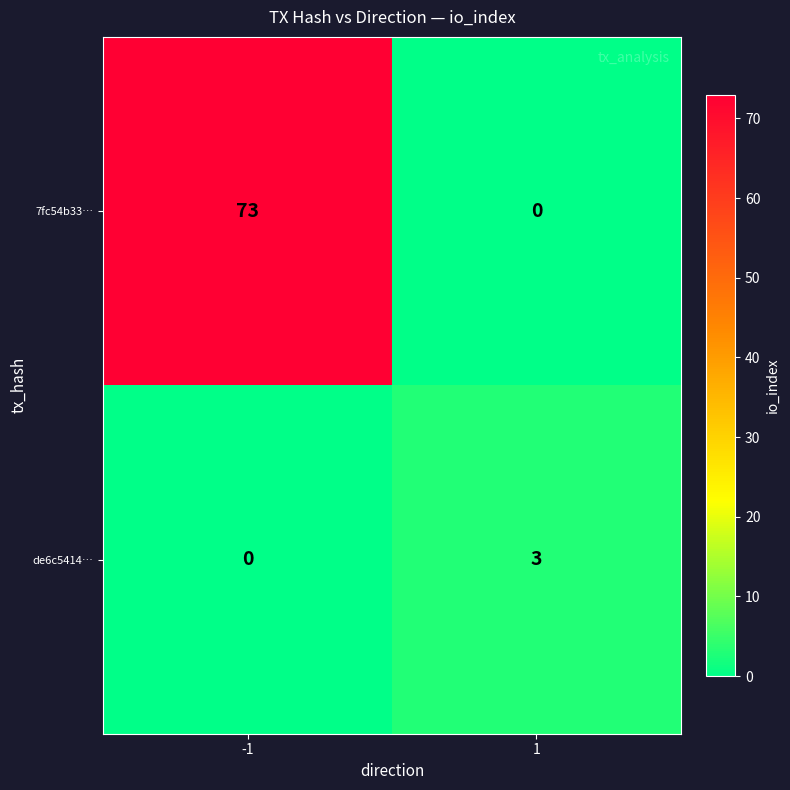

The value of 7fc54b33… at 1 is 38. True or false?

False